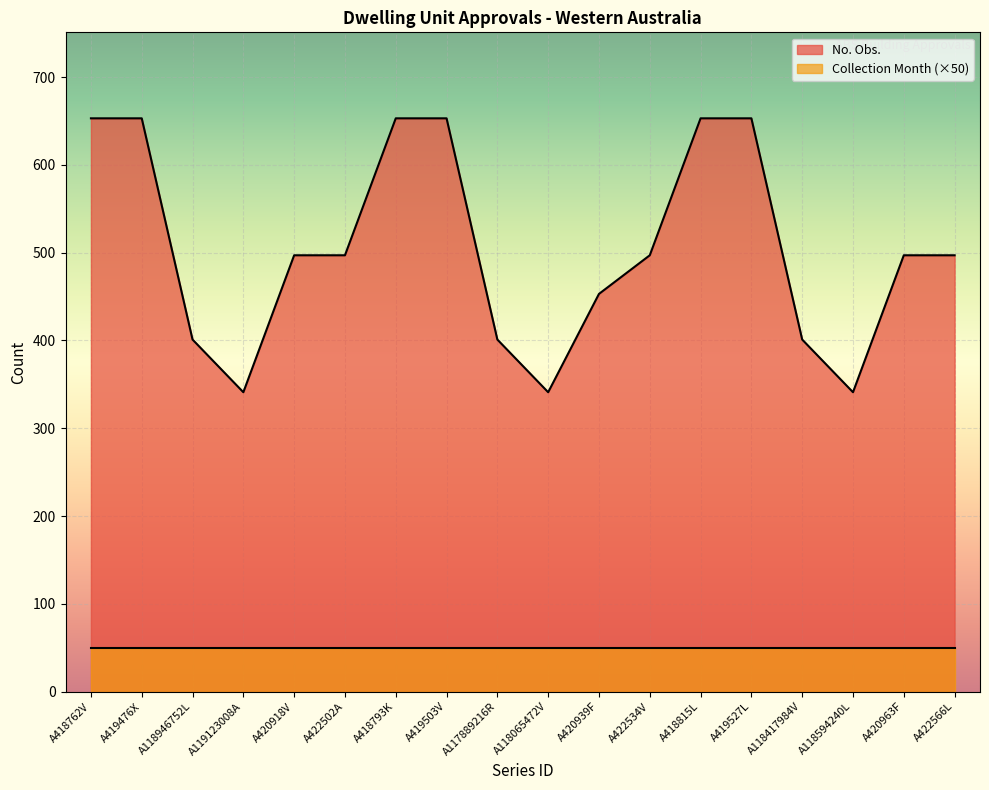

The chart shows a value of 653 at A418815L. True or false?

True